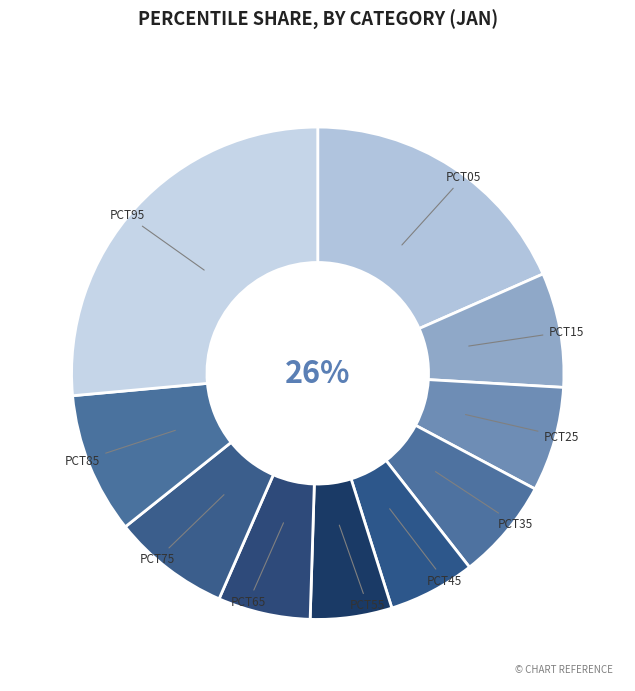

What percentage is the pct15 slice, to the nearest percent?

8%